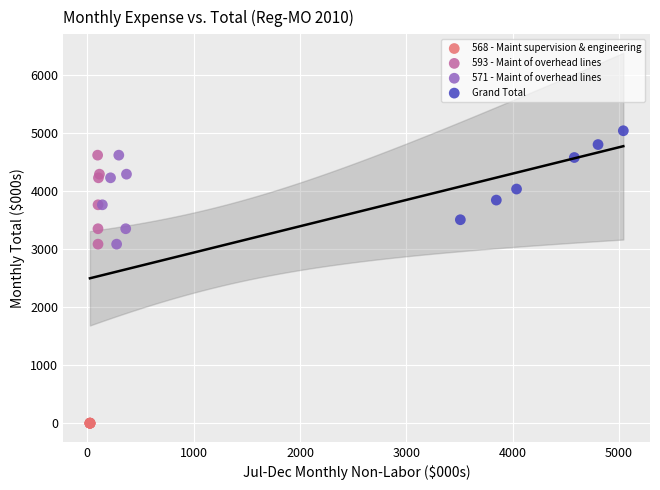

Which series contains the highest Y value?

Grand Total